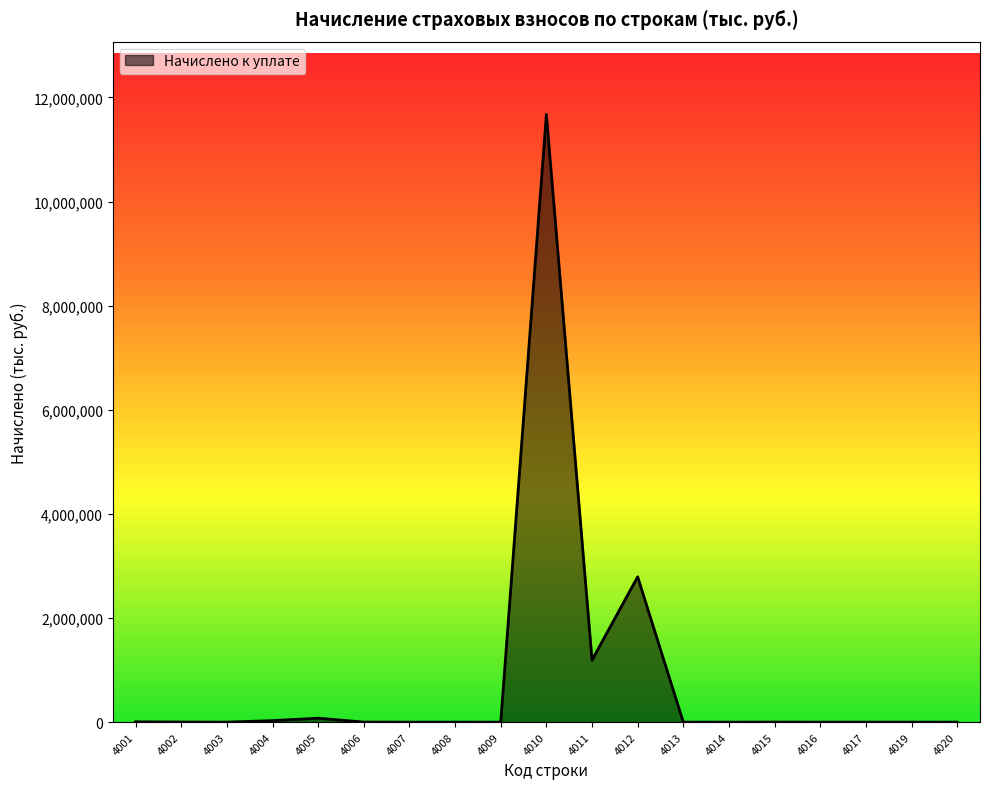

Does the chart have visible grid lines?

No